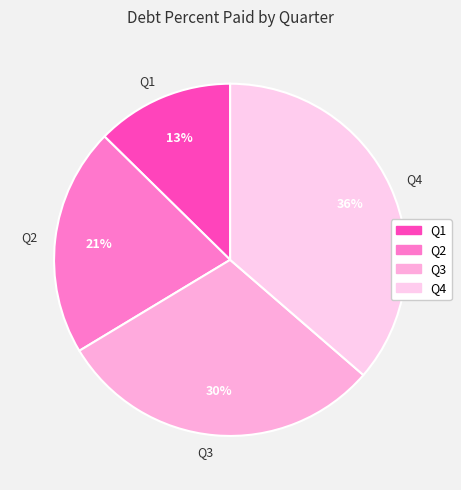

Which category has the smallest portion of the pie?

Q1